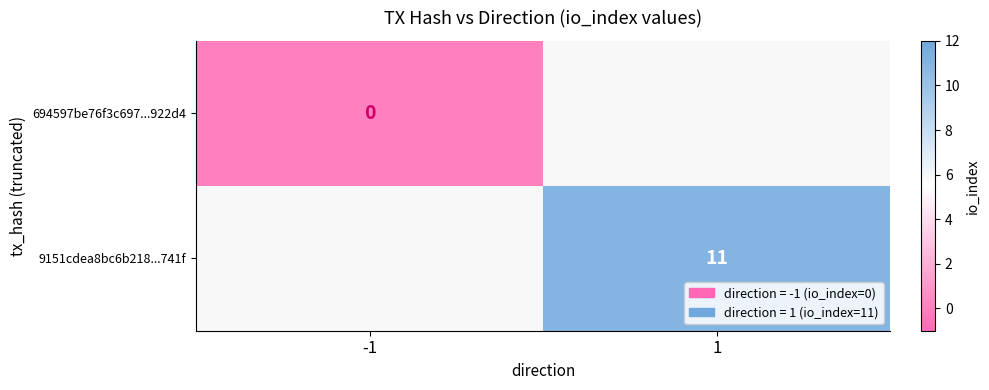

How many data points does each series have?

2